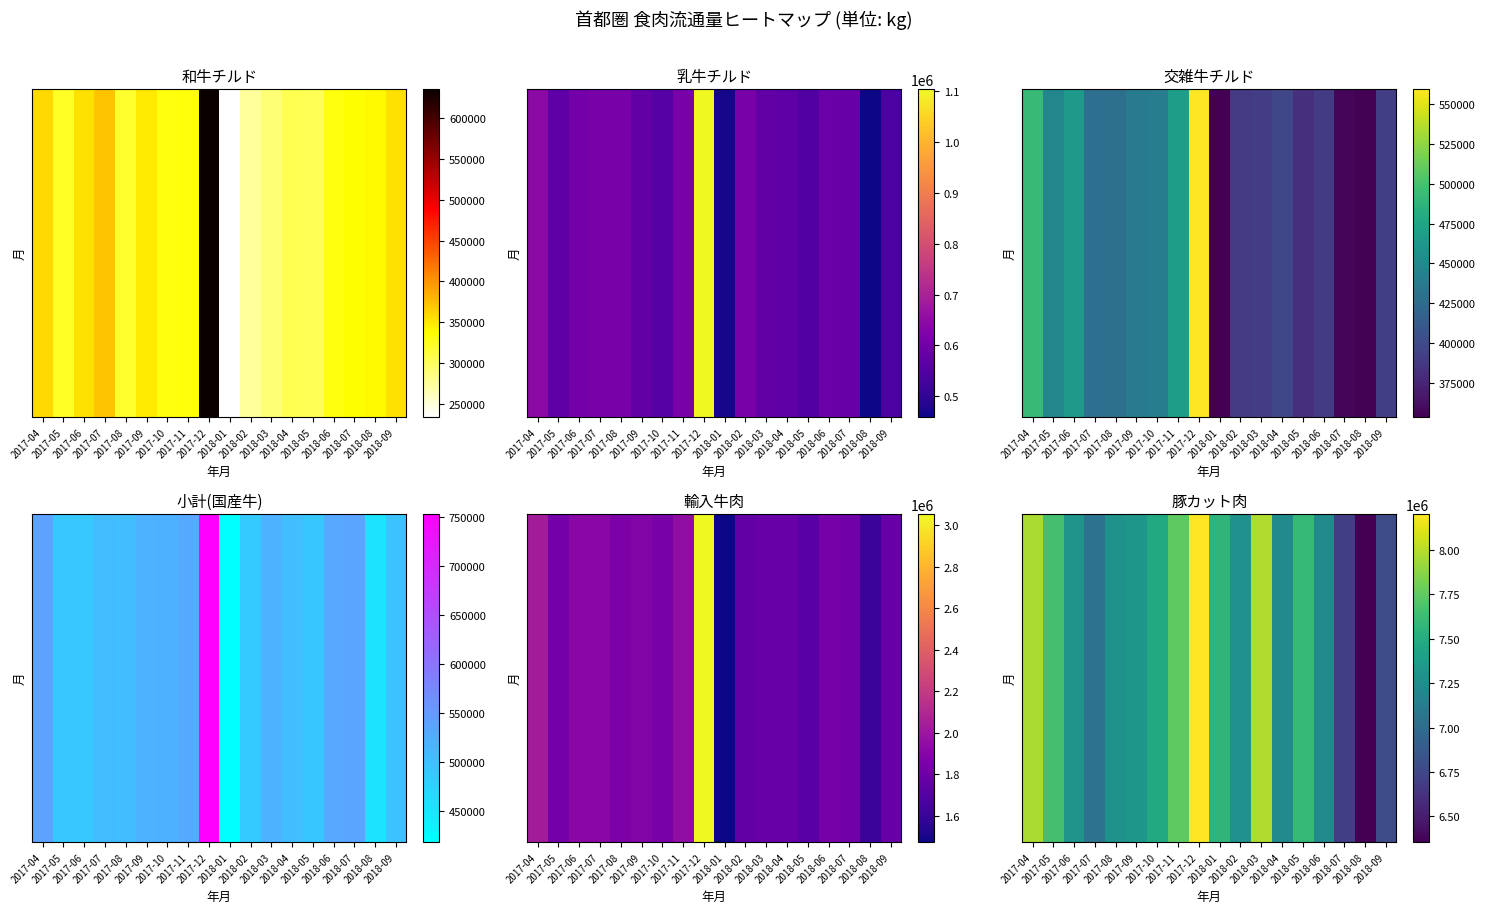

Reading left to right, what are all the values shown in this chart?

7965993	7660199	7313236	7054916	7299308	7334830	7479647	7744534	8202757	7561449	7288222	7981600	7241506	7591284	7234711	6693943	6354634	6774877